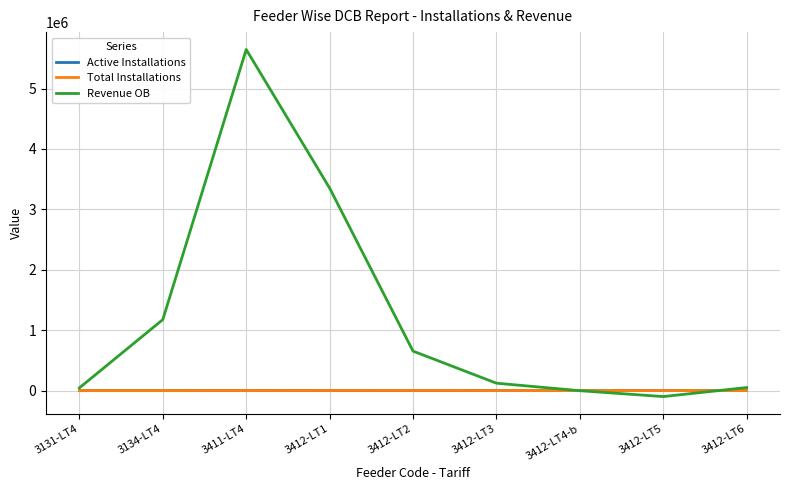

What is the highest value of the Total Installations series?

1465.0